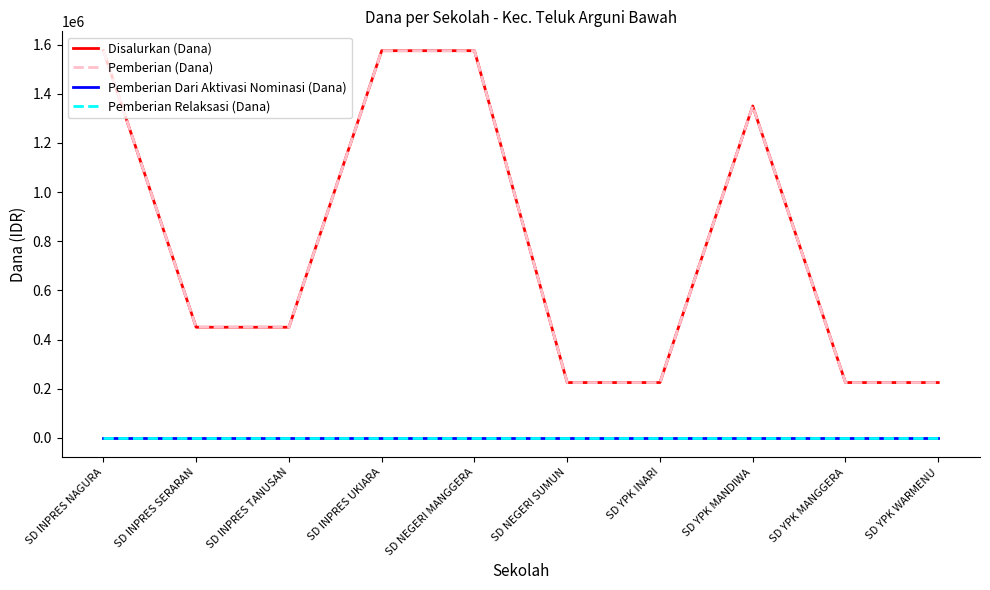

Is this an area chart (filled region under the line)?

No